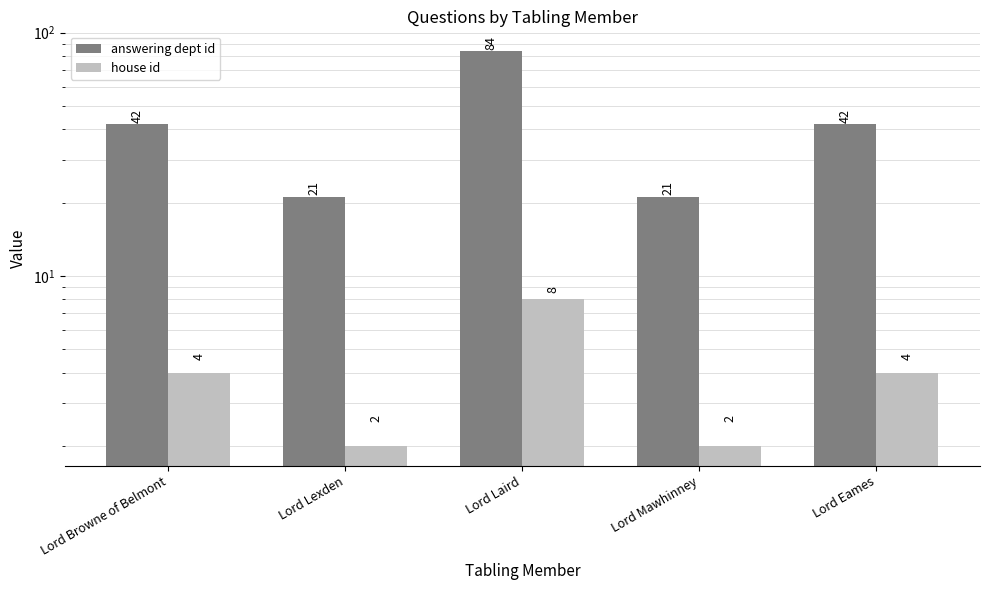

At Lord Eames, list the series in order from largest to smallest.

answering dept id, house id